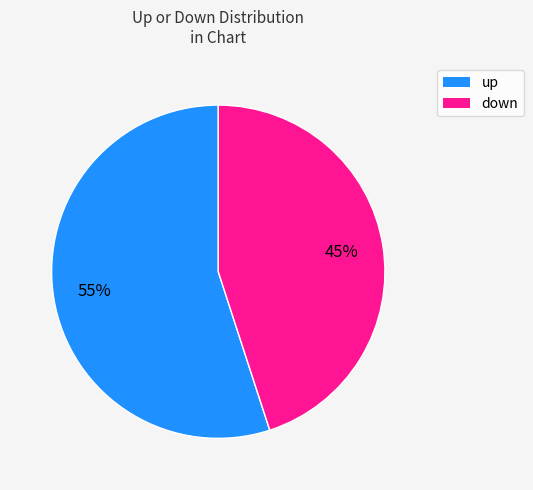

Count the number of slices in the pie.

2